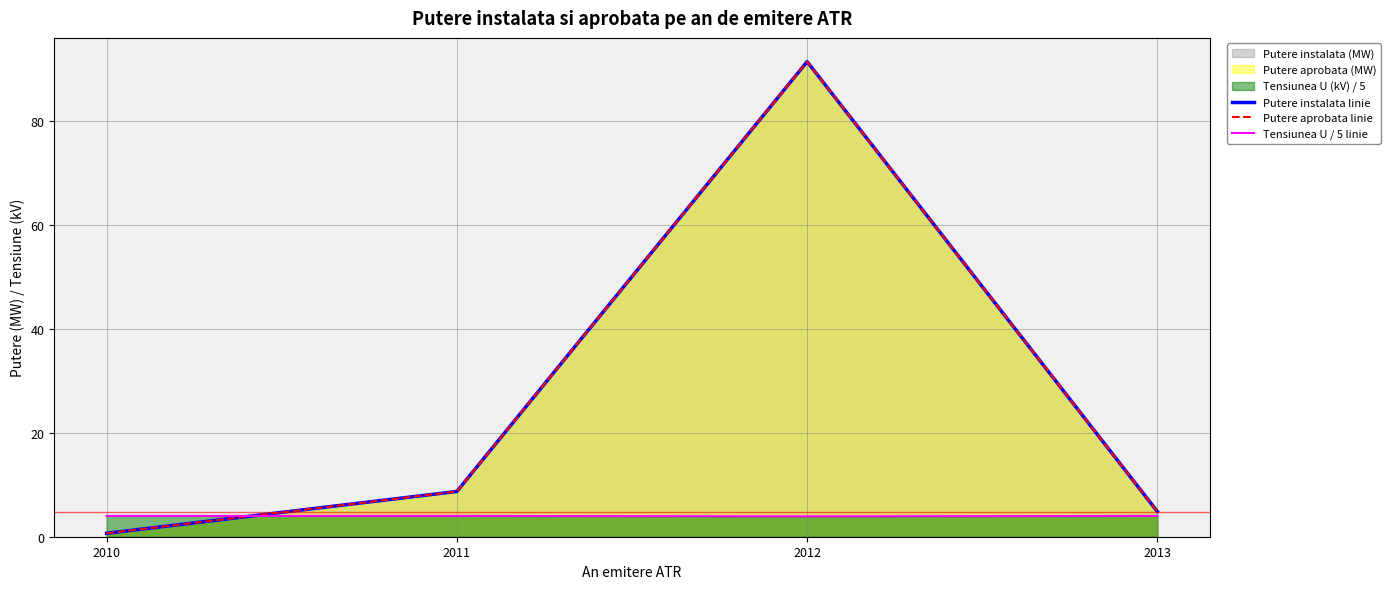

List the series in order of their peak value, highest first.

Putere instalata linie, Putere aprobata linie, Tensiunea U / 5 linie